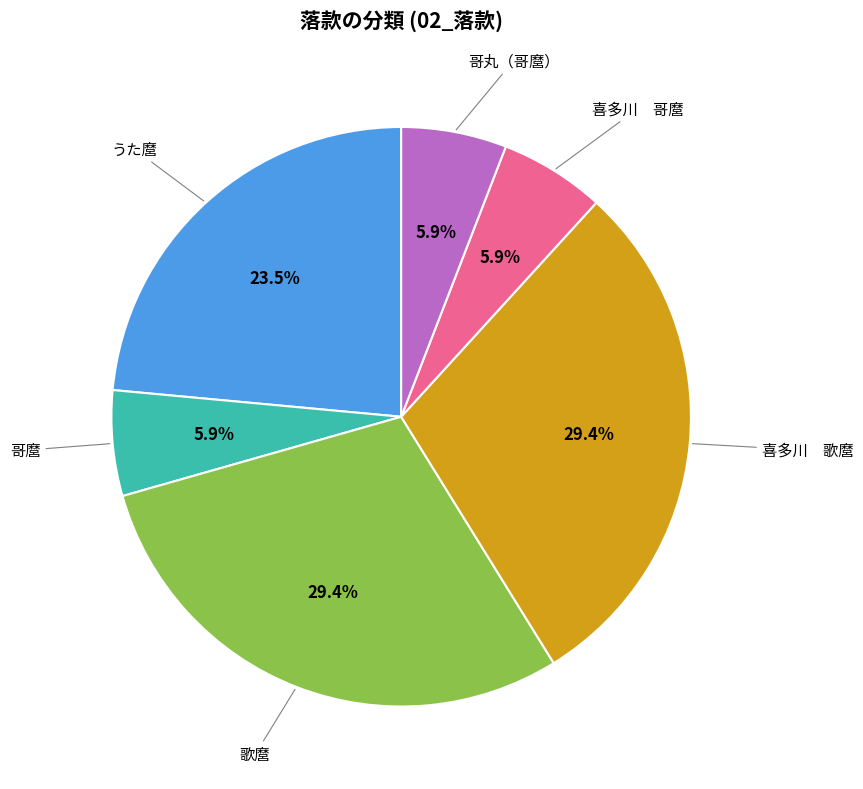

How much of the chart is everything except うた麿?

76.5%